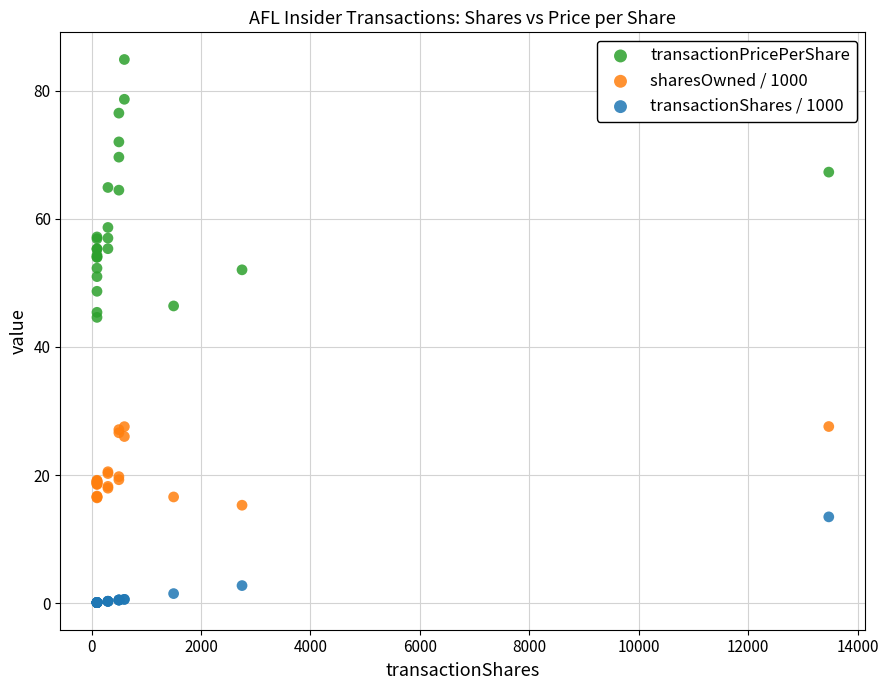

Which series reaches the minimum Y coordinate?

transactionShares / 1000